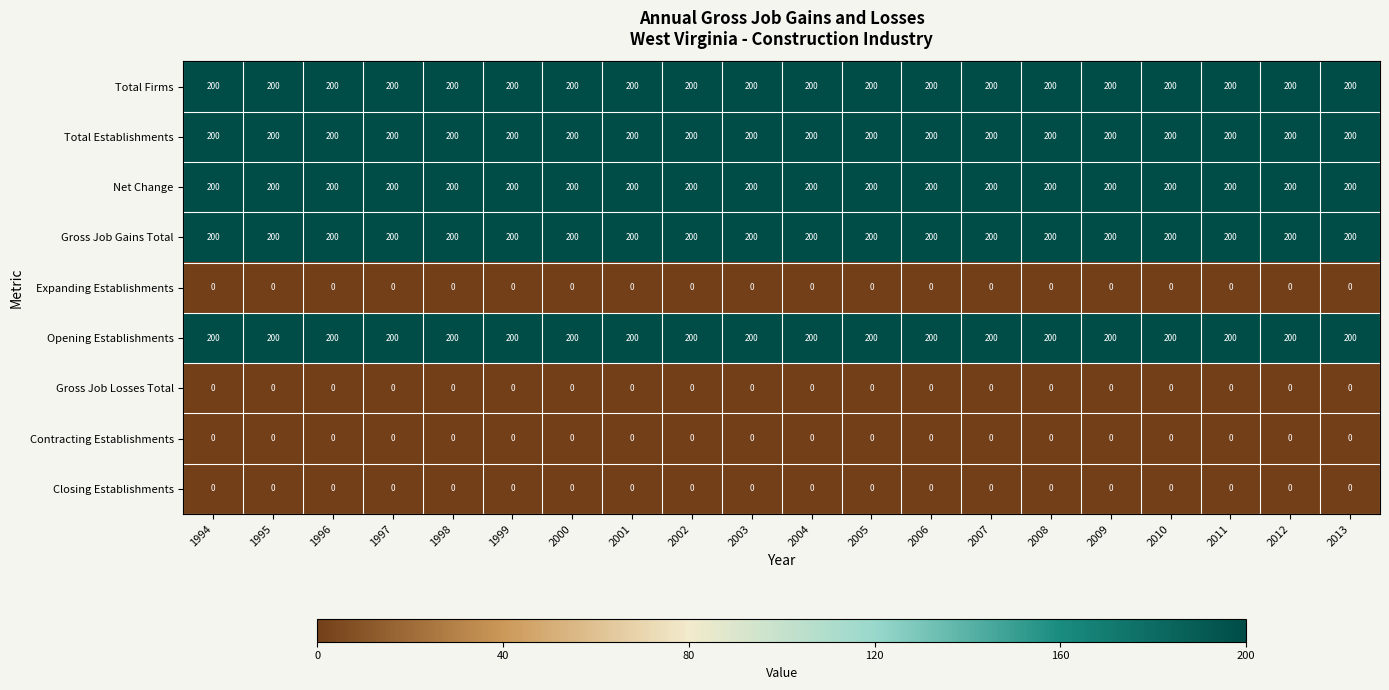

What is the difference between the highest and lowest values at 2002?

200